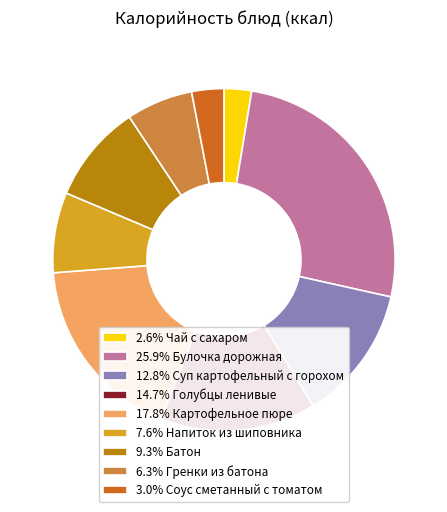

Do 17.8% Картофельное пюре and 2.6% Чай с сахаром together represent more than half of the pie?

No